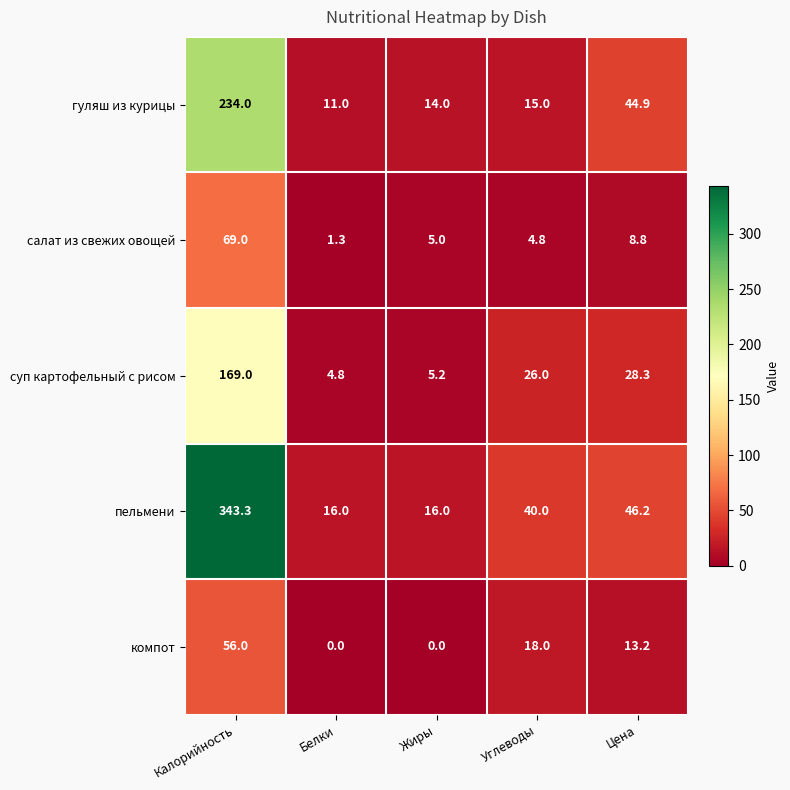

At which label does суп картофельный с рисом first exceed 26?

Калорийность